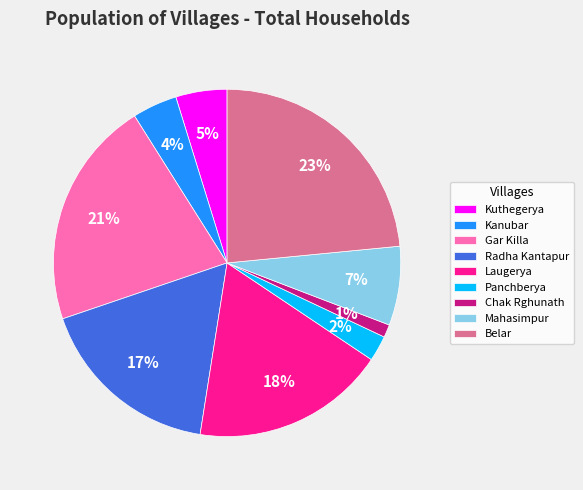

Count the number of slices in the pie.

9